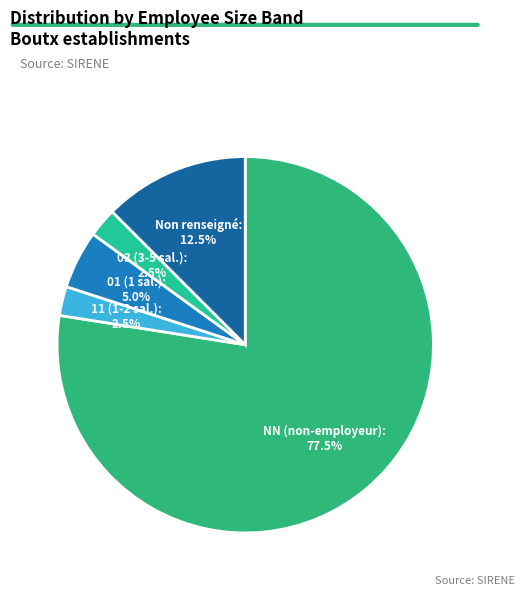

Which slice is the largest?

NN (non-employeur)